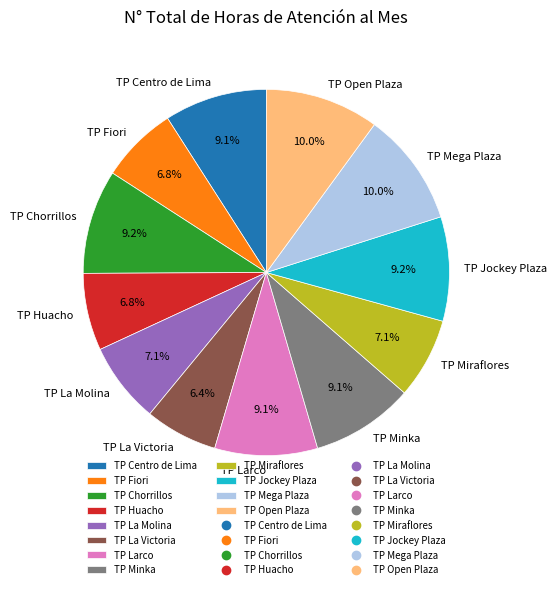

Approximately how many times larger is the value at TP Miraflores compared to TP Fiori?

1.0